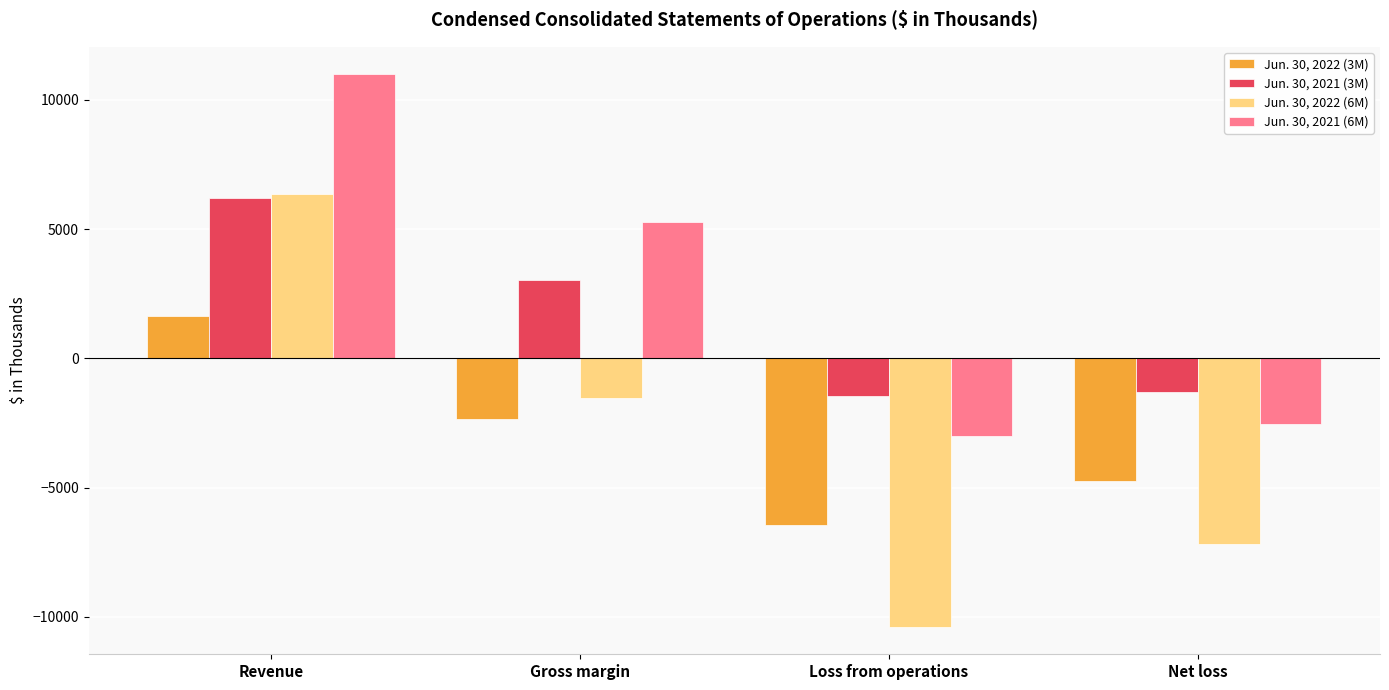

Are the bars horizontal?

No